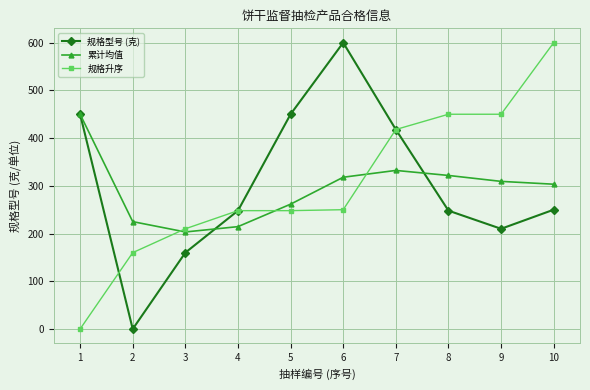

What is the maximum value shown in the chart?

600.0